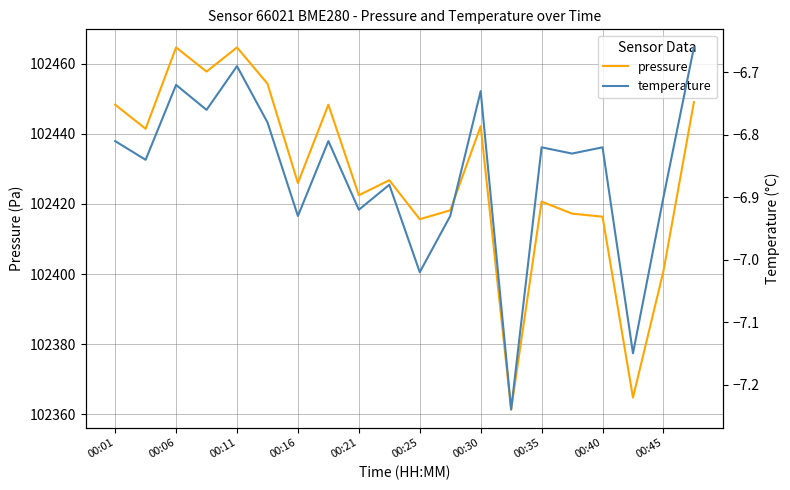

Where does the pressure series first go above 102426?

00:01